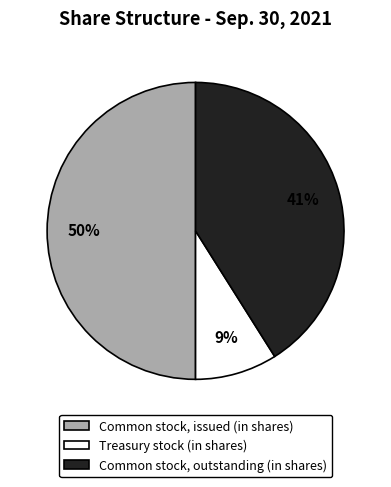

Count the number of slices in the pie.

3